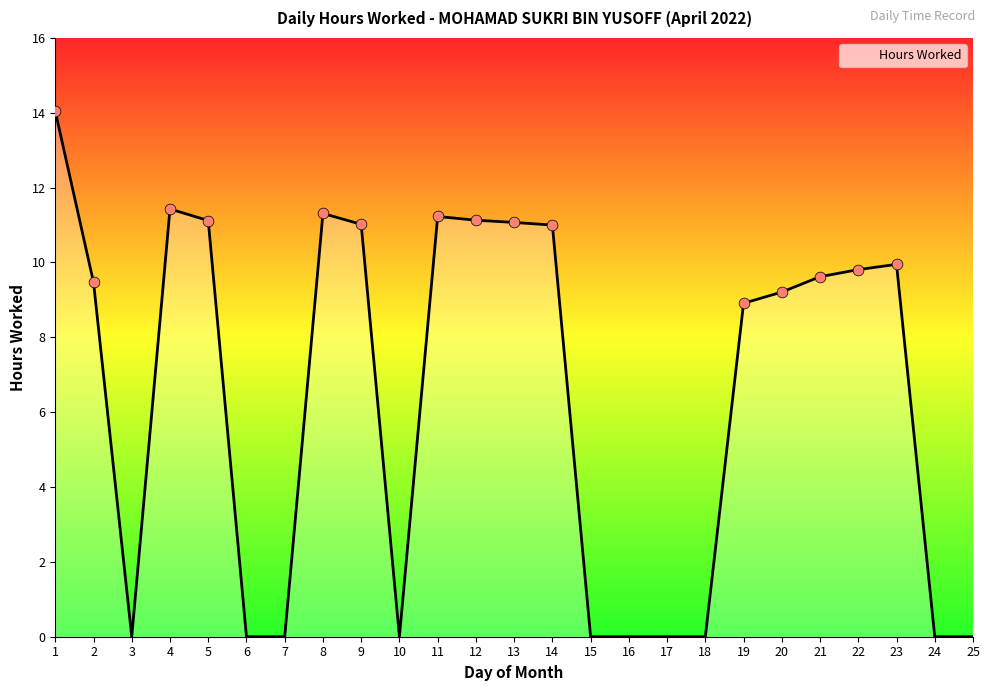

What is the change in value from 11 to 18?

-11.2